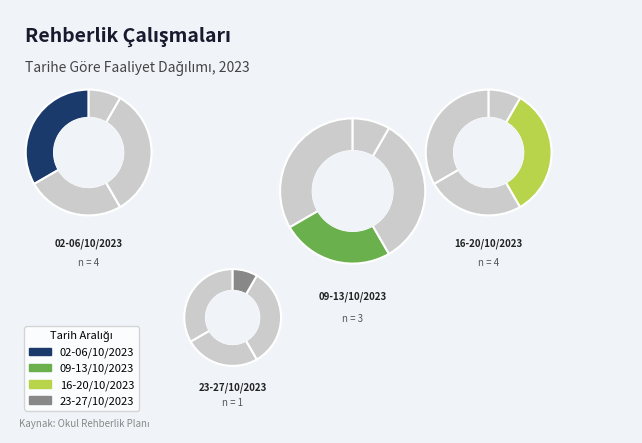

What percentage is the 16-20/10/2023 slice, to the nearest percent?

33%